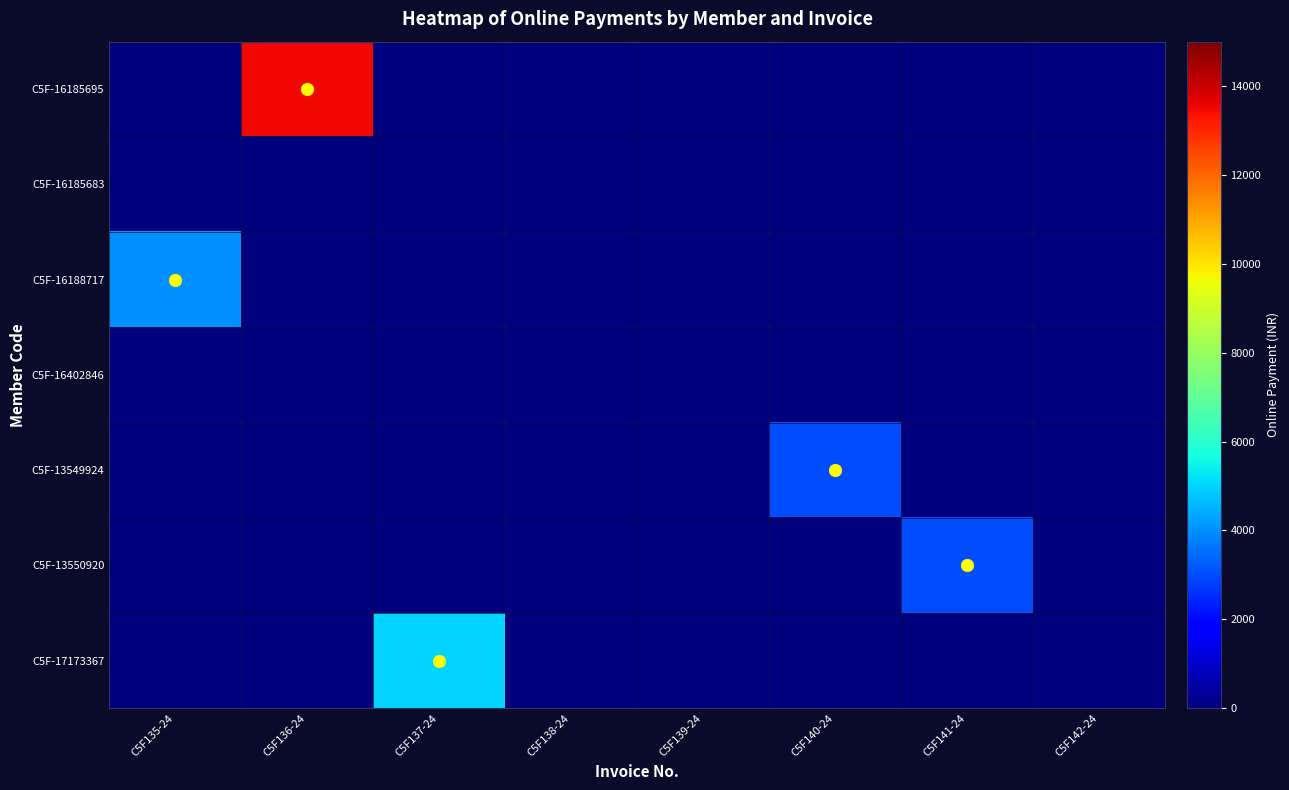

What is the difference between the highest and lowest values at C5F135-24?

4000